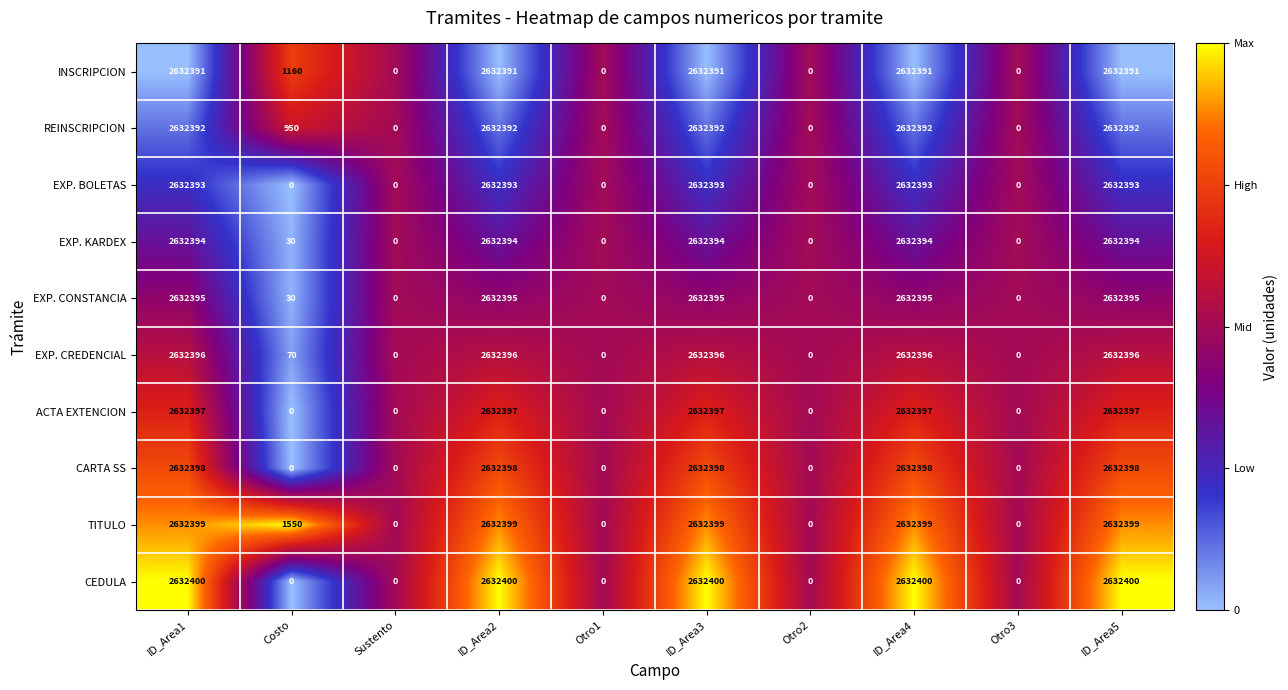

Which series has the largest range (max minus min)?

CEDULA